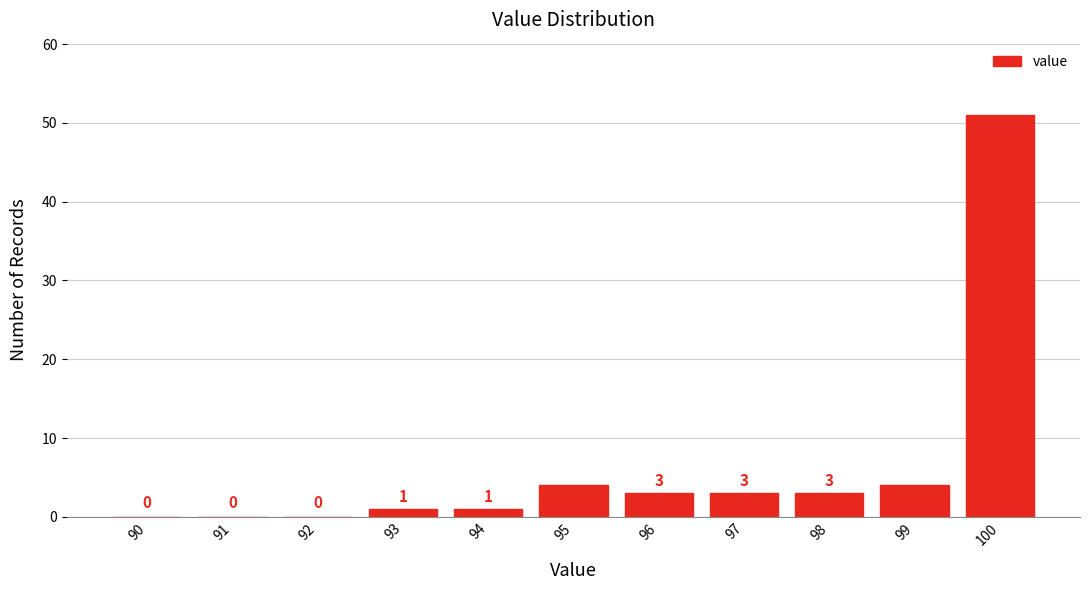

Reading left to right, what are all the values shown in this chart?

90=0	91=0	92=0	93=1	94=1	95=4	96=3	97=3	98=3	99=4	100=51